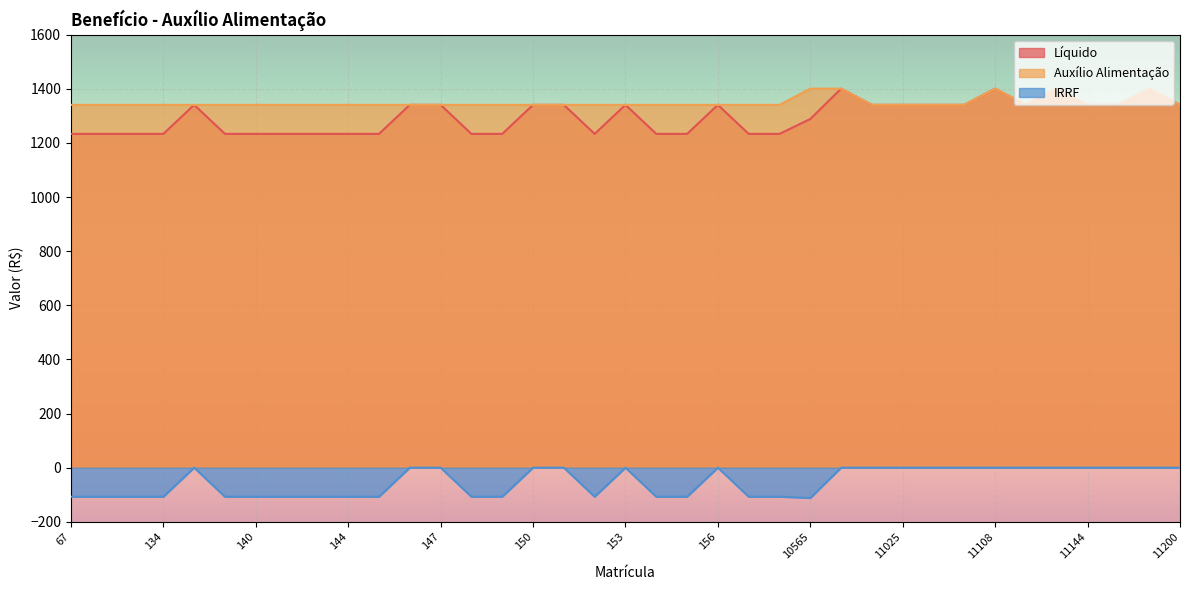

What is the average value of the Líquido series?

1296.5